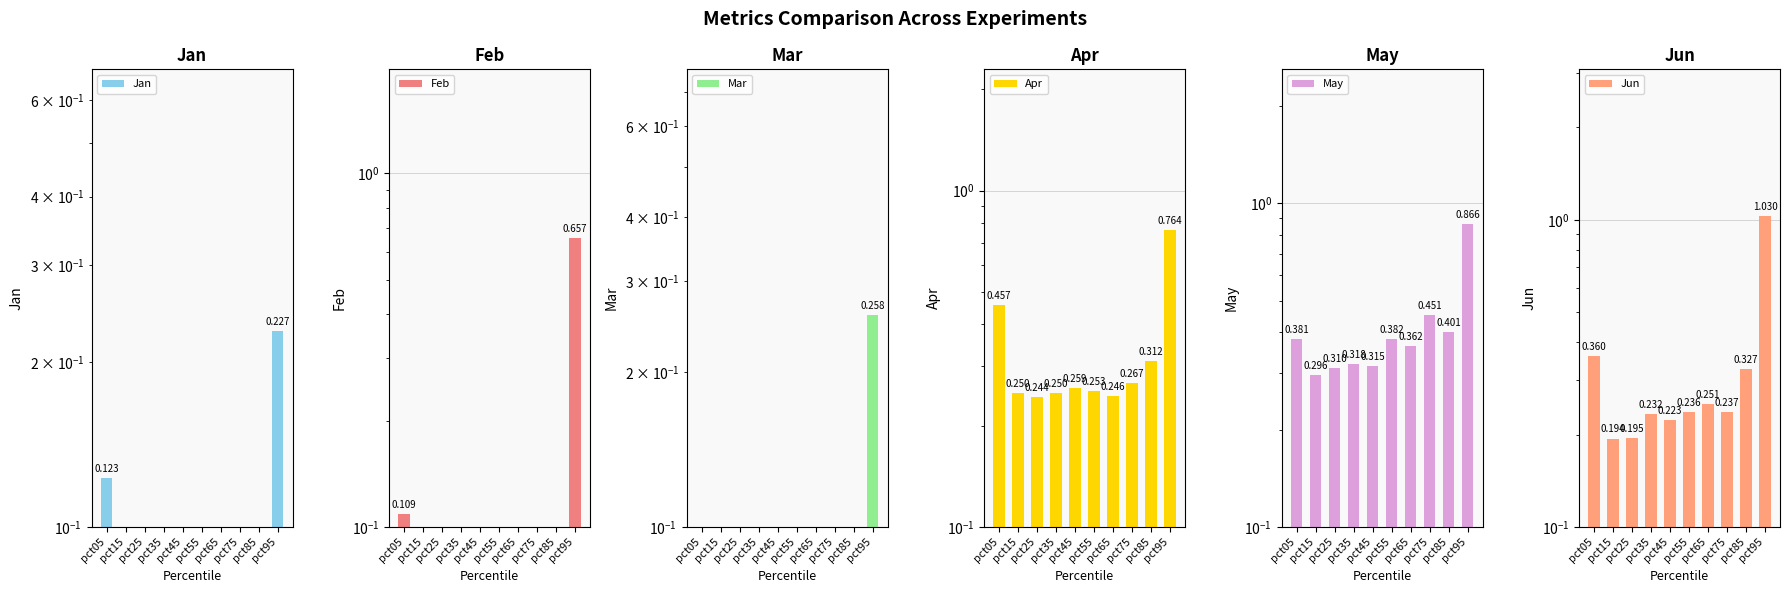

What is the value of the Feb bar at the 9th from the left?

0.1